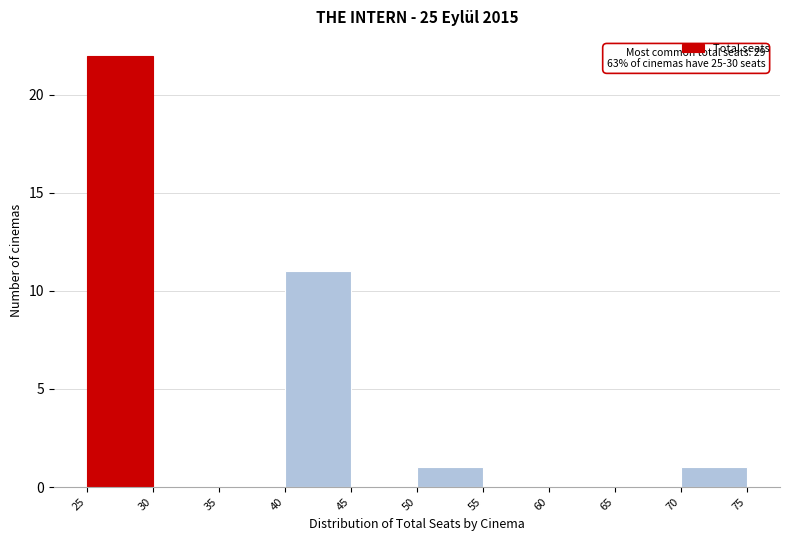

Which range on the x-axis has the tallest bar?

25 to 30